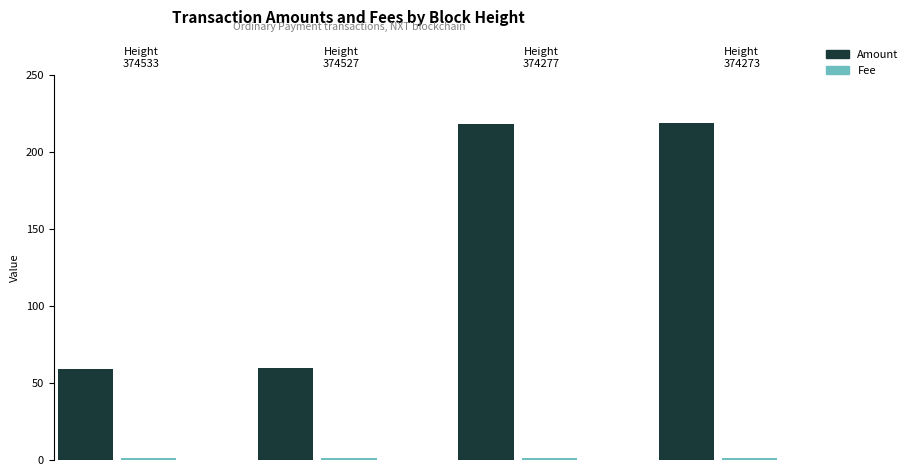

What is the difference between the Amount values at 374273 and 374277?

1